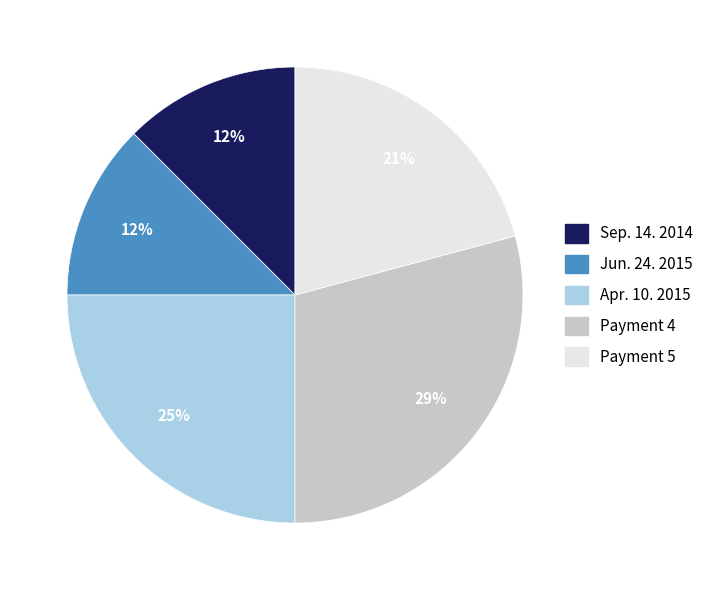

To the nearest percent, what is the average slice percentage?

20%